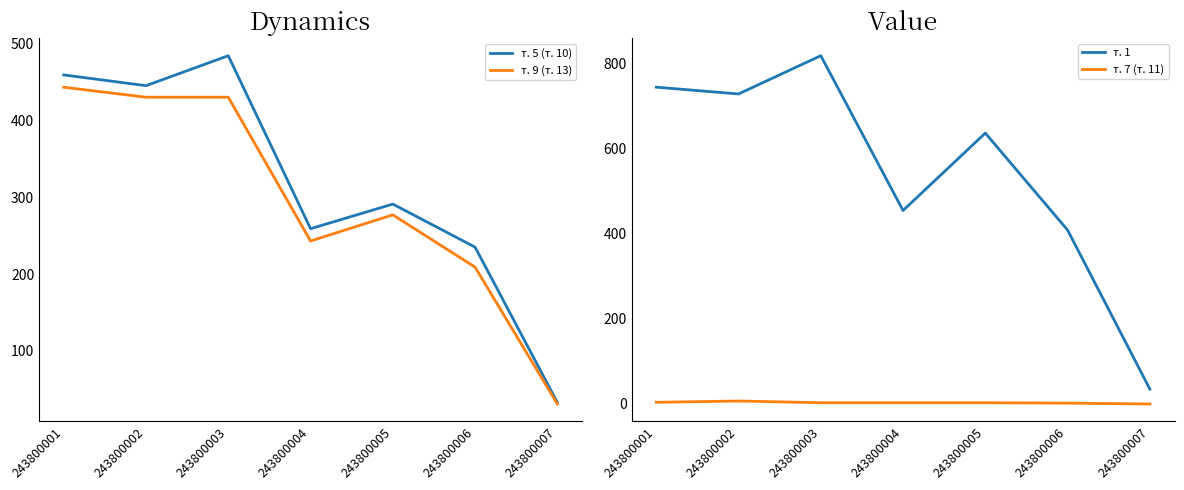

What is the approximate value of т. 1 at 243800001?

745